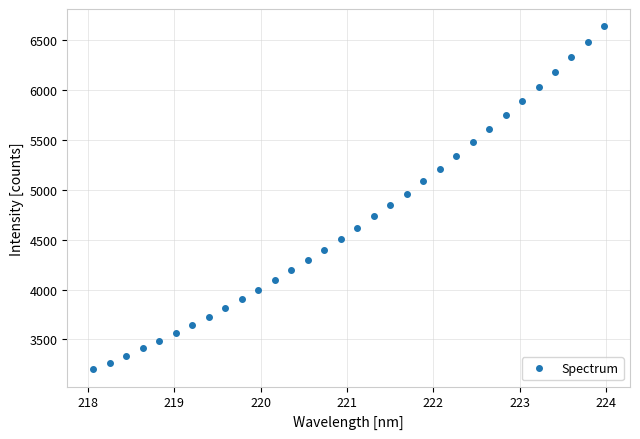

What is the difference between the second highest and second lowest values?

3216.1